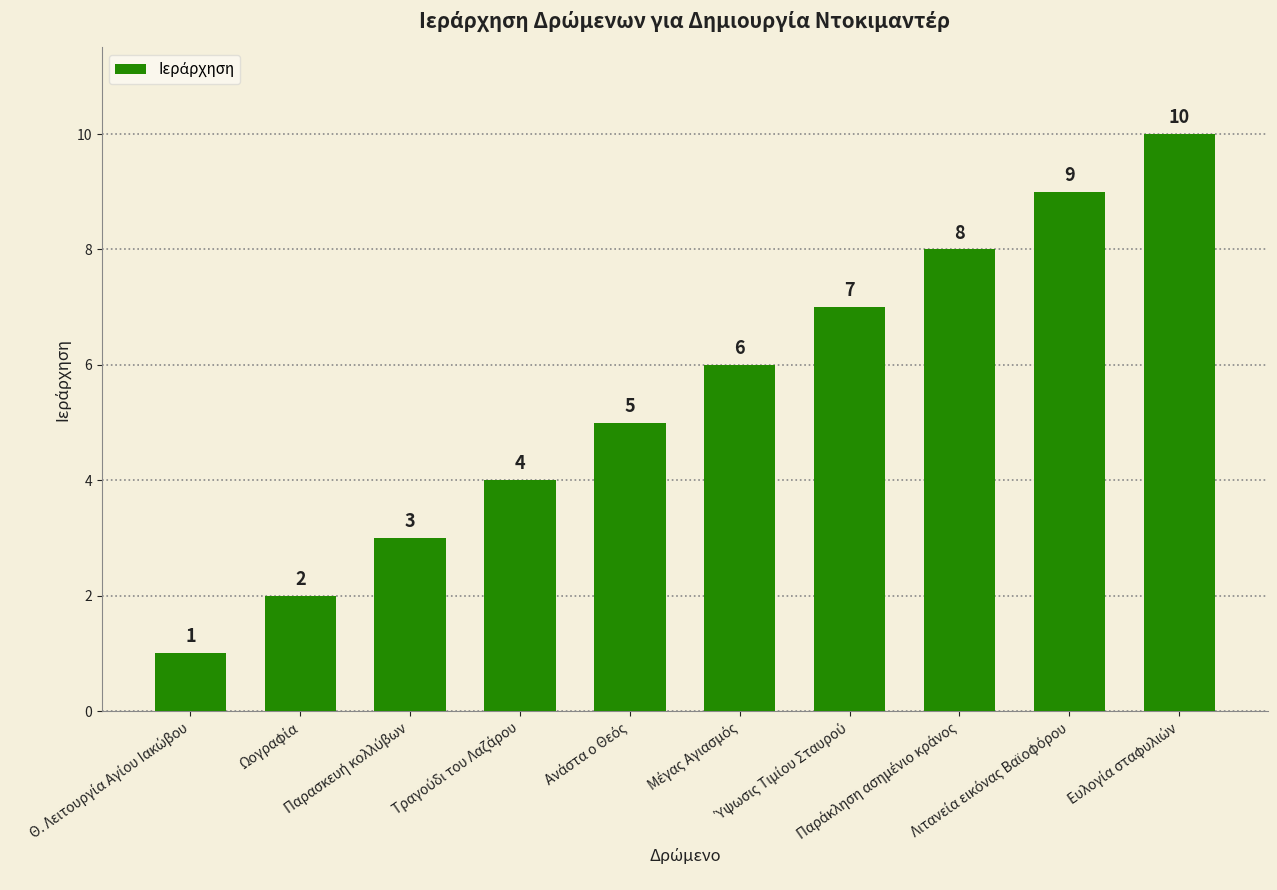

What is the greatest value displayed?

10